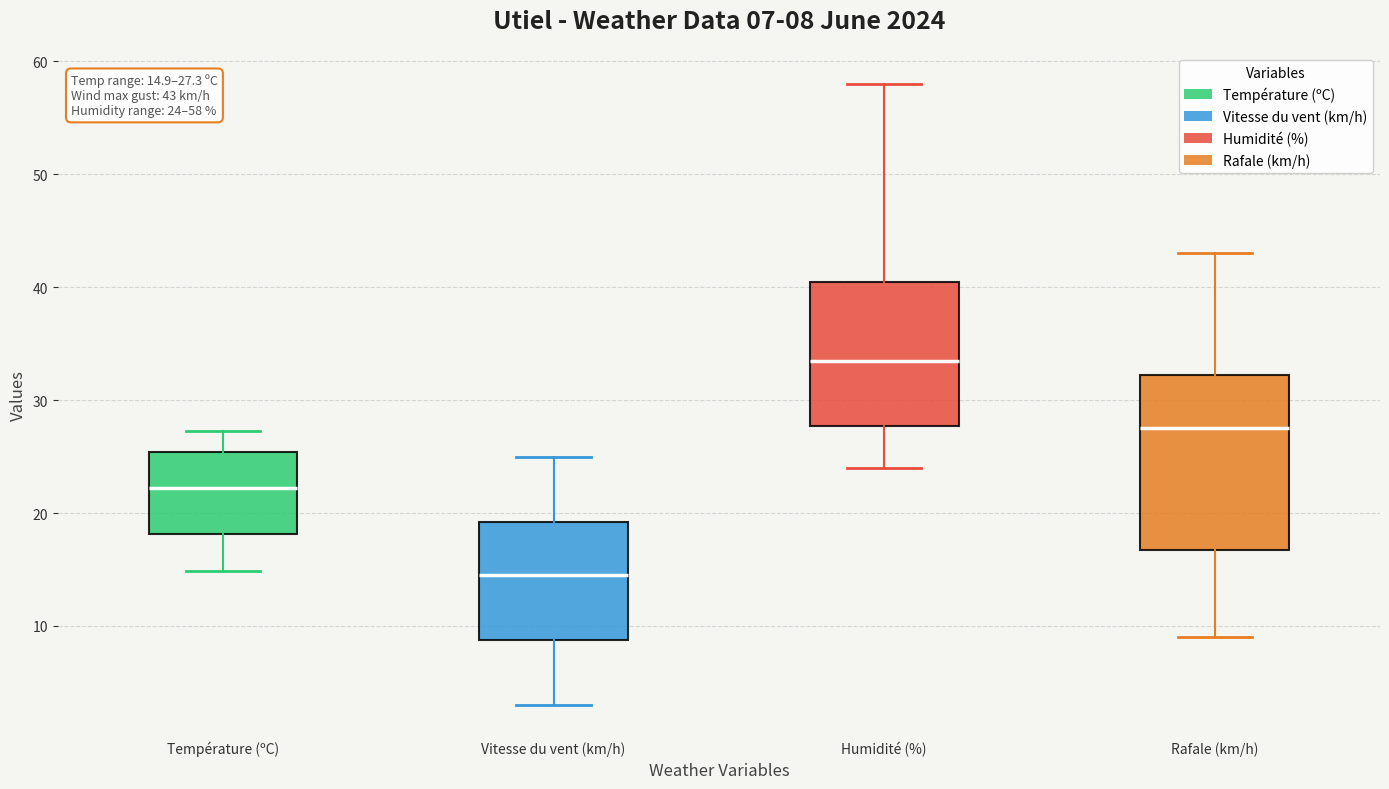

Which box has the lowest median line?

Vitesse du vent (km/h)